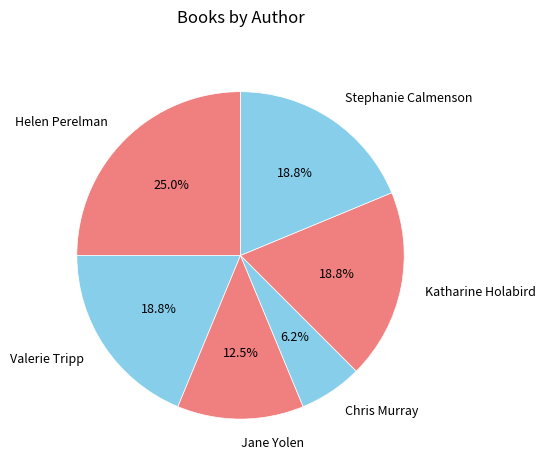

What is the smallest slice in the pie chart?

Chris Murray